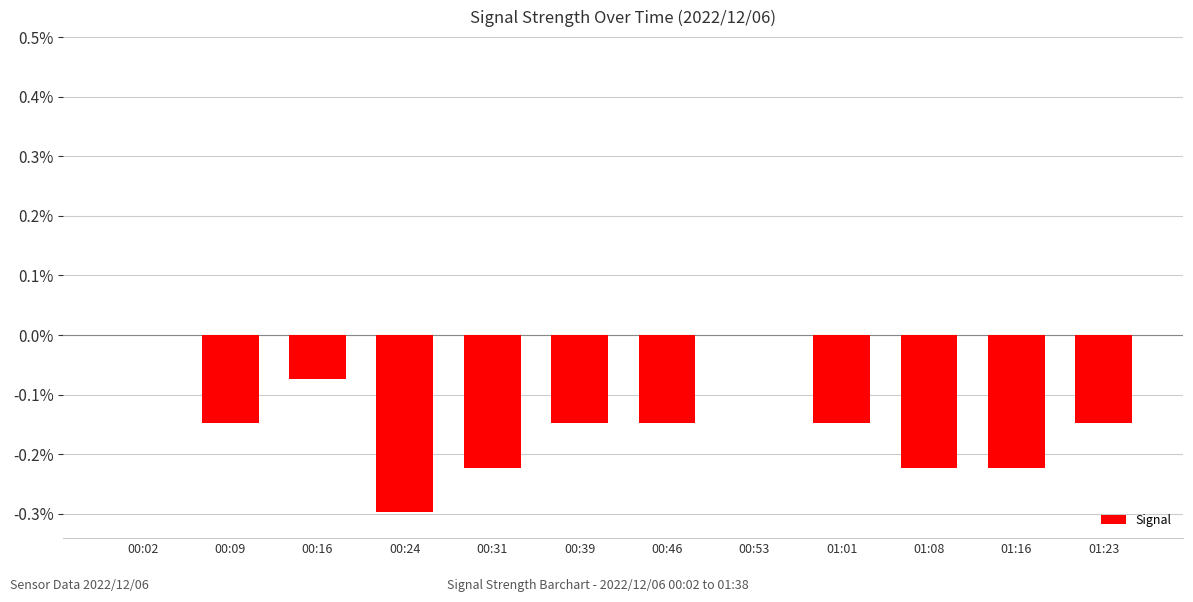

Is it true that the value at 00:02 is 0.0?

True